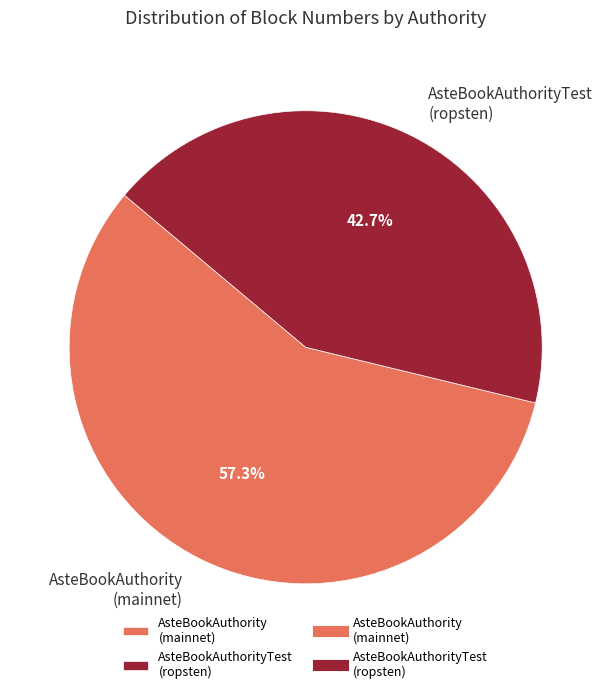

Is the sum of AsteBookAuthority (mainnet) and AsteBookAuthorityTest (ropsten) greater than half?

Yes